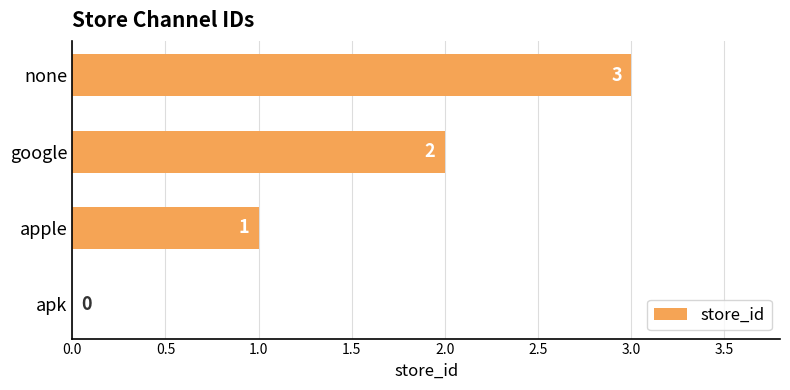

What is the average value?

2